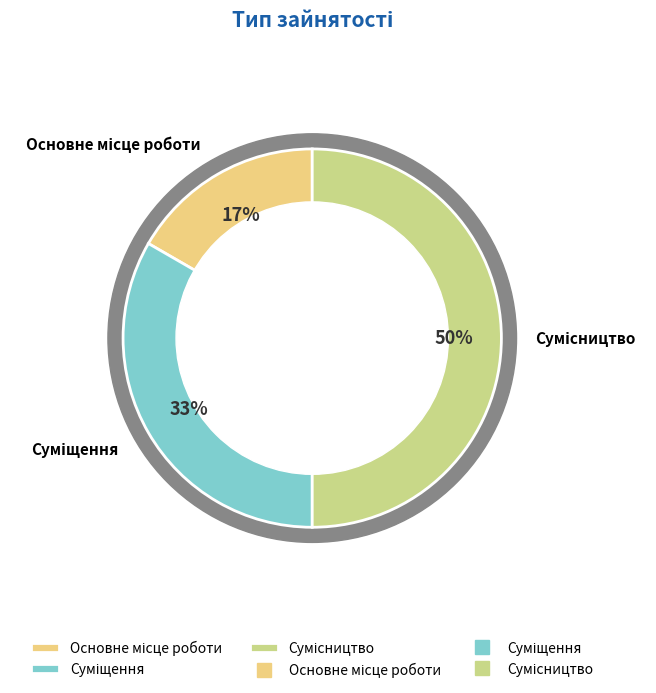

Is it true that Основне місце роботи is 12% of the pie?

False